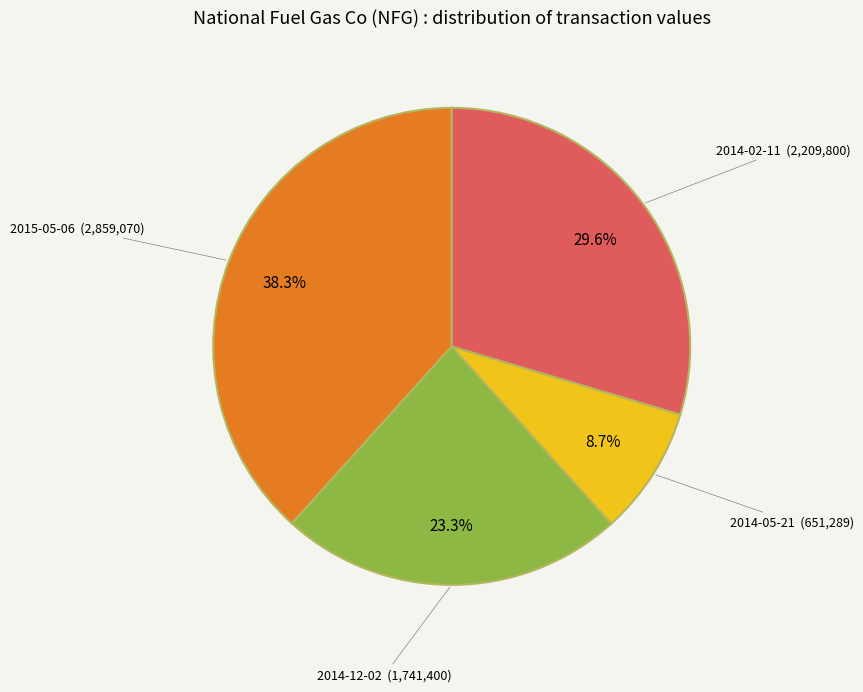

What portion of the pie excludes 2015-05-06?

61.7%